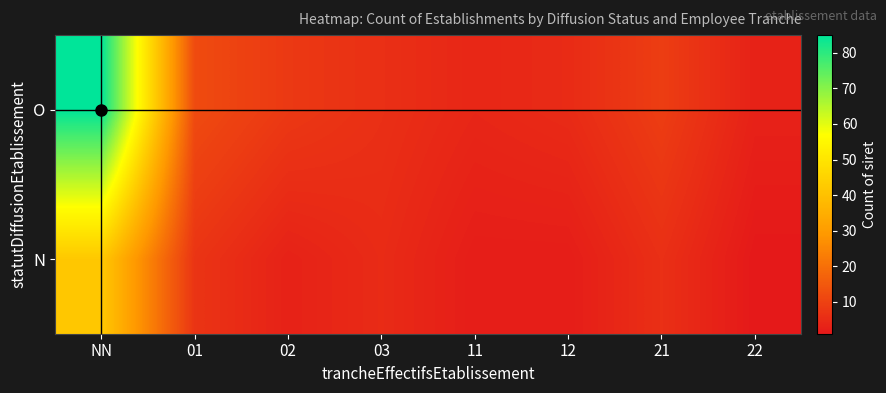

Which series has the widest spread of values?

O